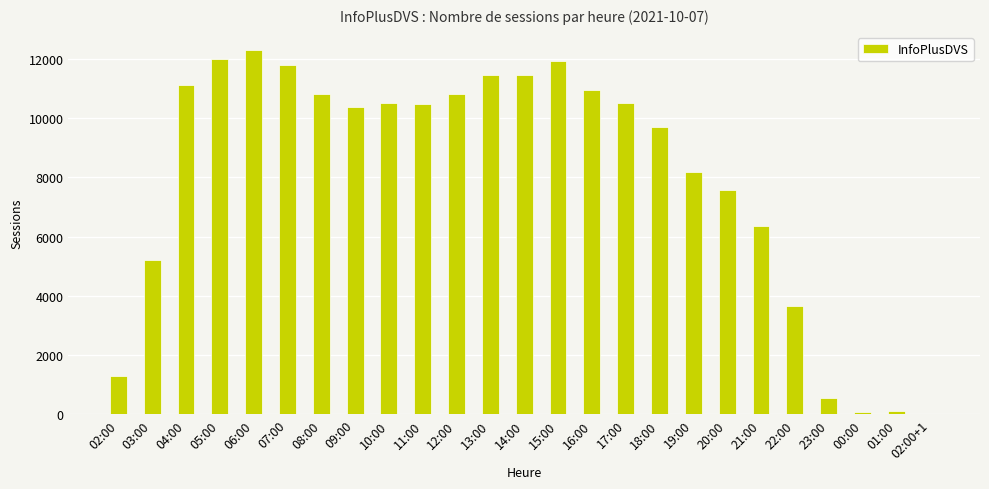

Which has a higher value, 05:00 or 01:00?

05:00